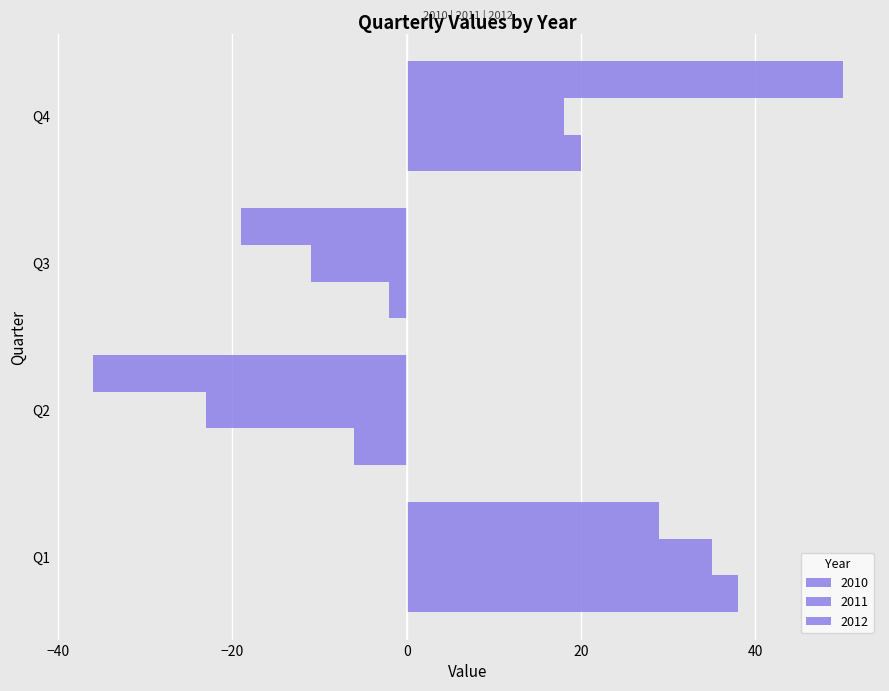

Count the number of data series in this chart.

3